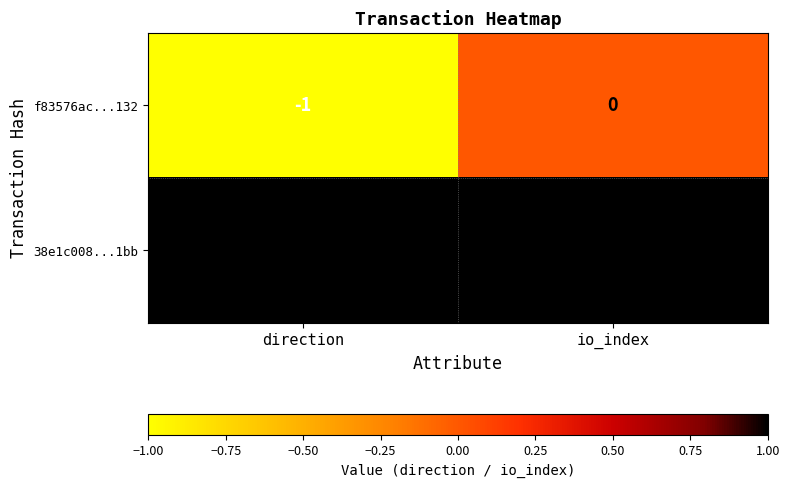

The value of 38e1c008...1bb at direction is 2. True or false?

False